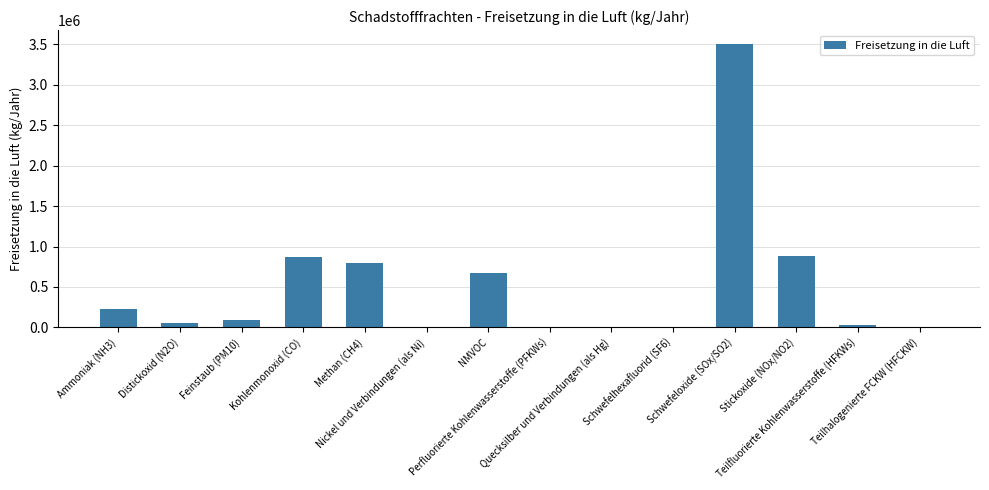

What is the greatest value displayed?

3500000